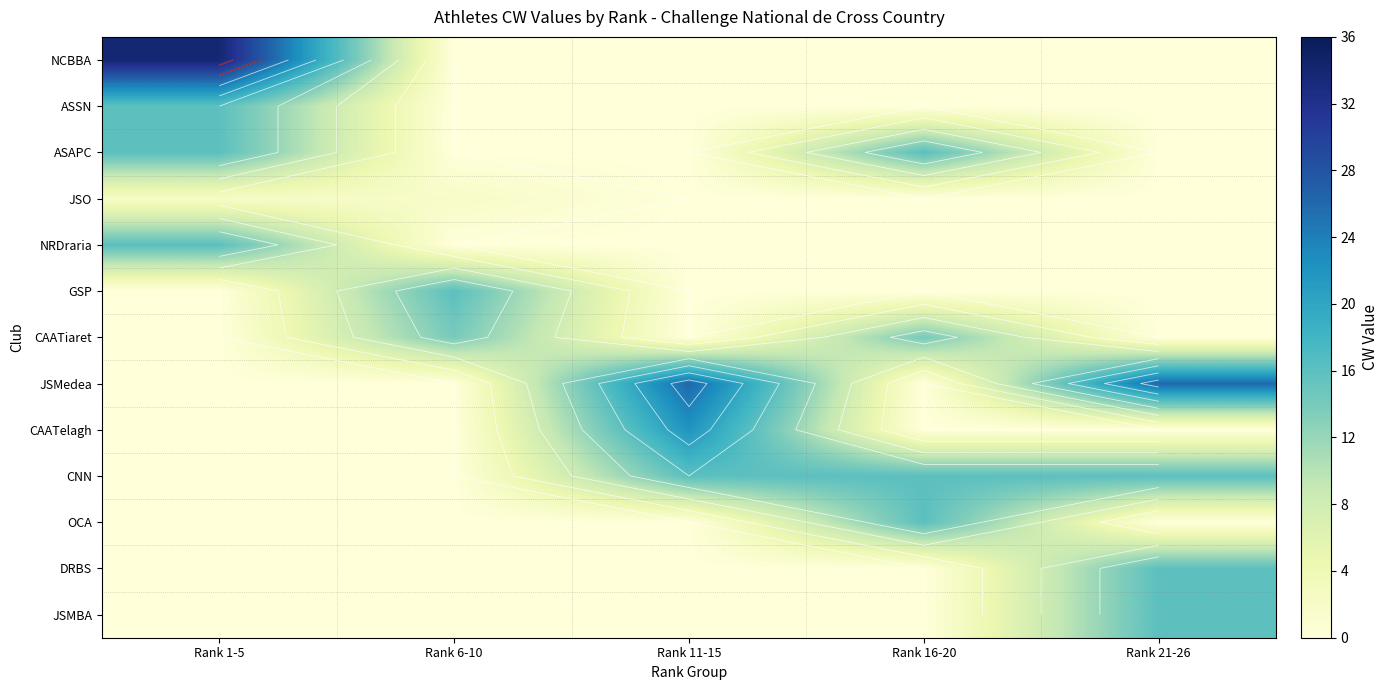

What is the average value of the JSO series?

1